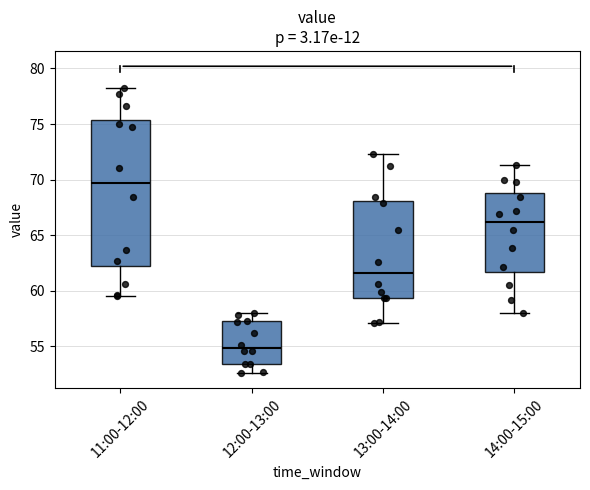

Which box has the highest median line?

11:00-12:00